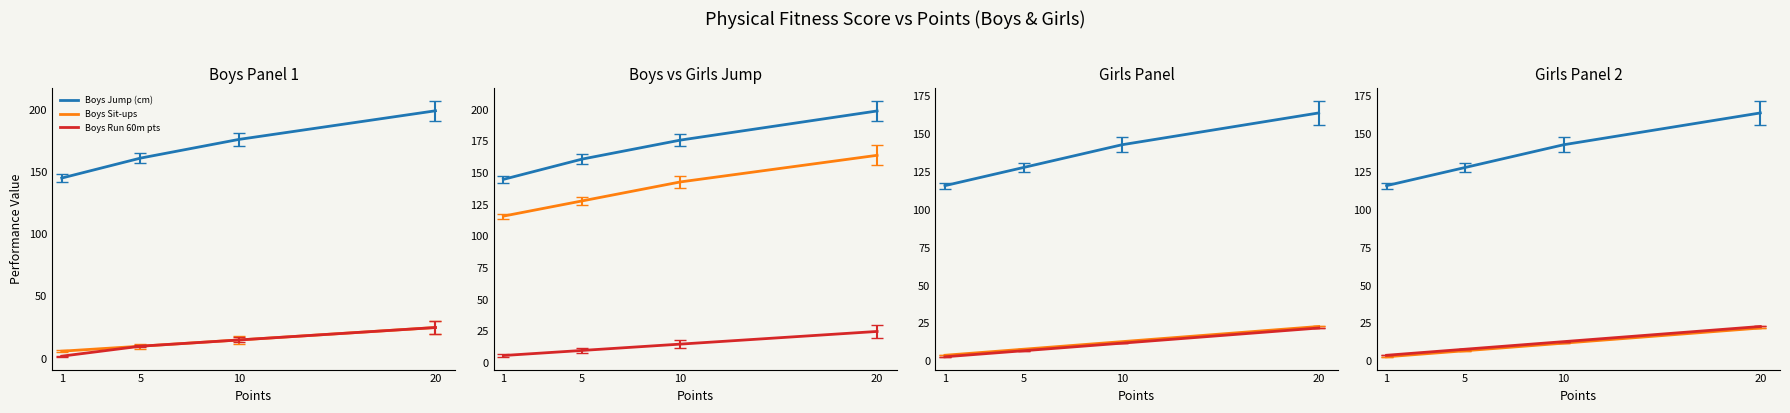

At which label does Boys Sit-ups reach its peak?

20